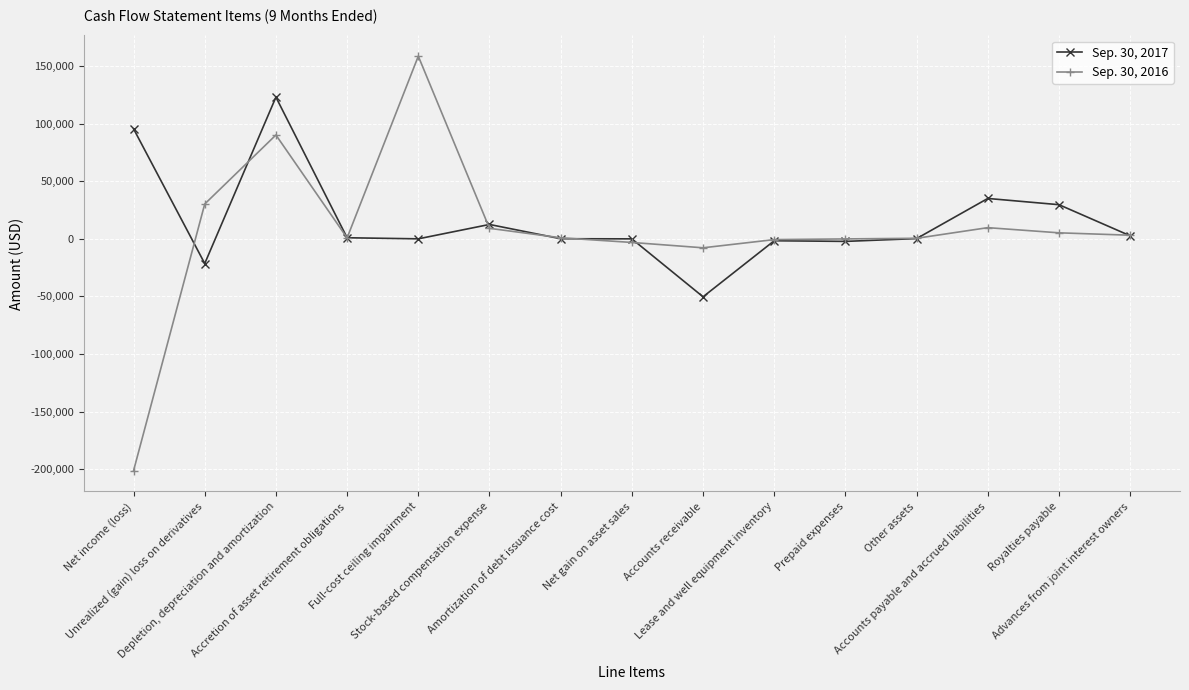

Which category has the lowest value in the Sep. 30, 2017 series?

Accounts receivable